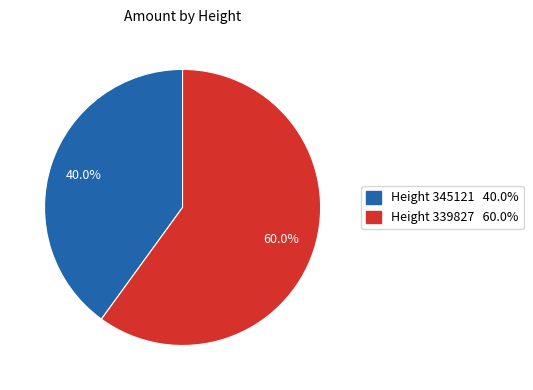

Which category has the smallest portion of the pie?

Height 345121 40.0%